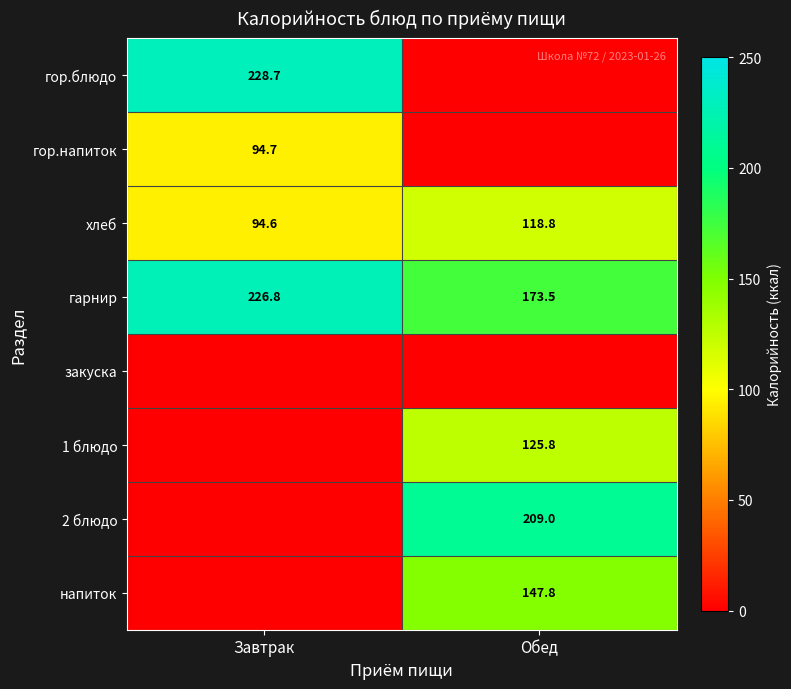

At which label does гарнир reach its peak?

Завтрак